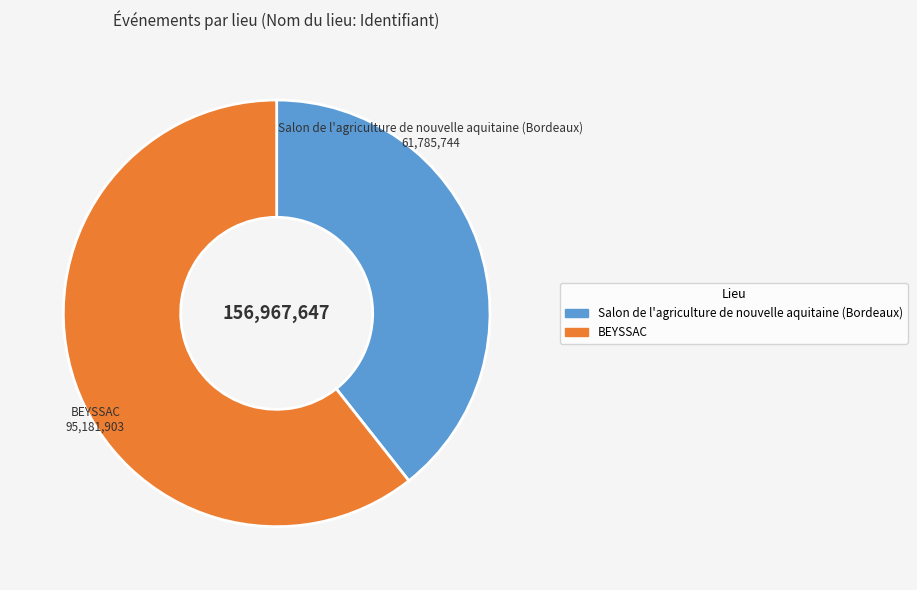

Which has a higher value, BEYSSAC or Salon de l'agriculture de nouvelle aquitaine (Bordeaux)?

BEYSSAC